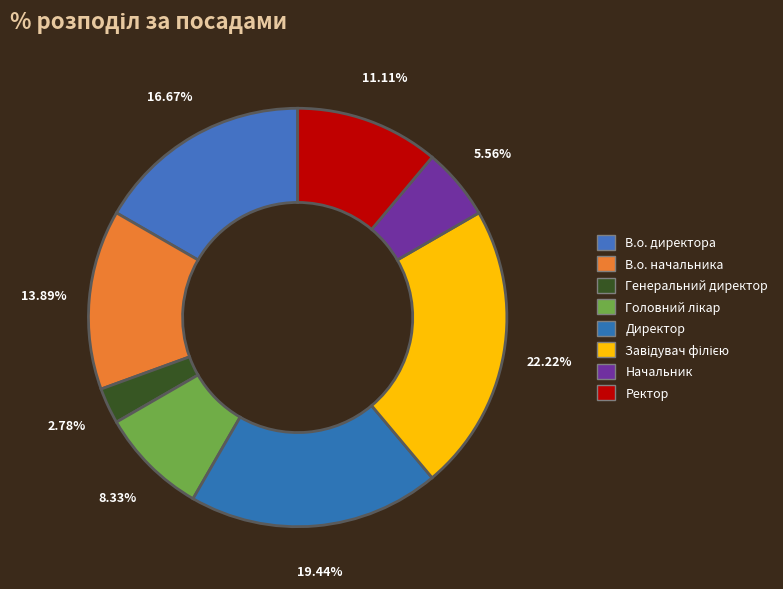

What percentage is NOT represented by Директор?

80.6%